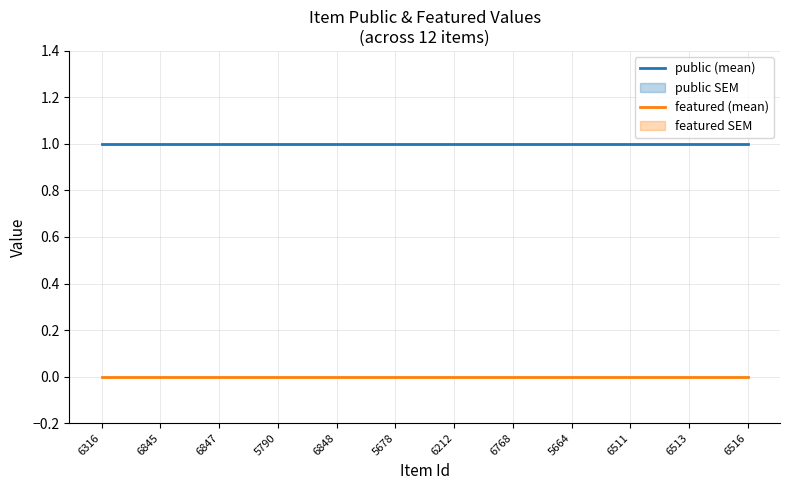

Between 6316 and 5790, which series saw the biggest shift?

public (mean)